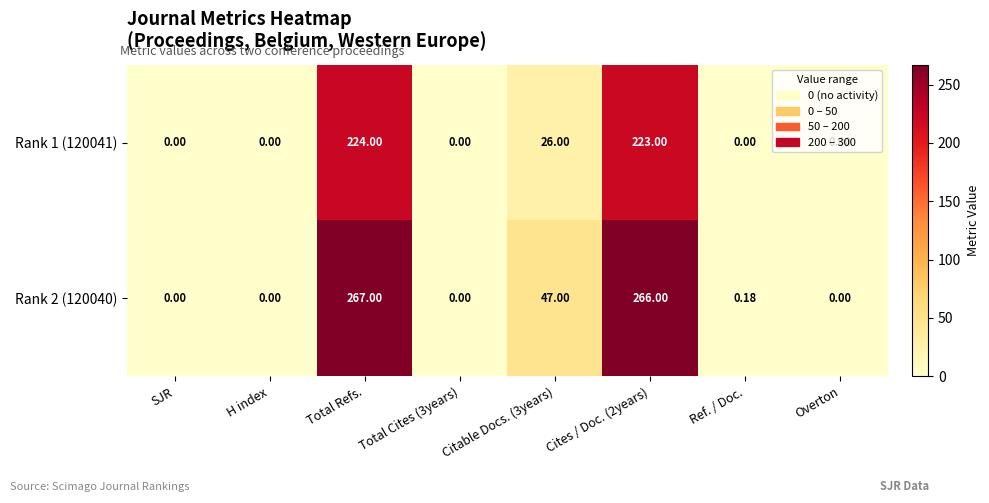

Rank the series by their average value, from highest to lowest.

Rank 2 (120040), Rank 1 (120041)